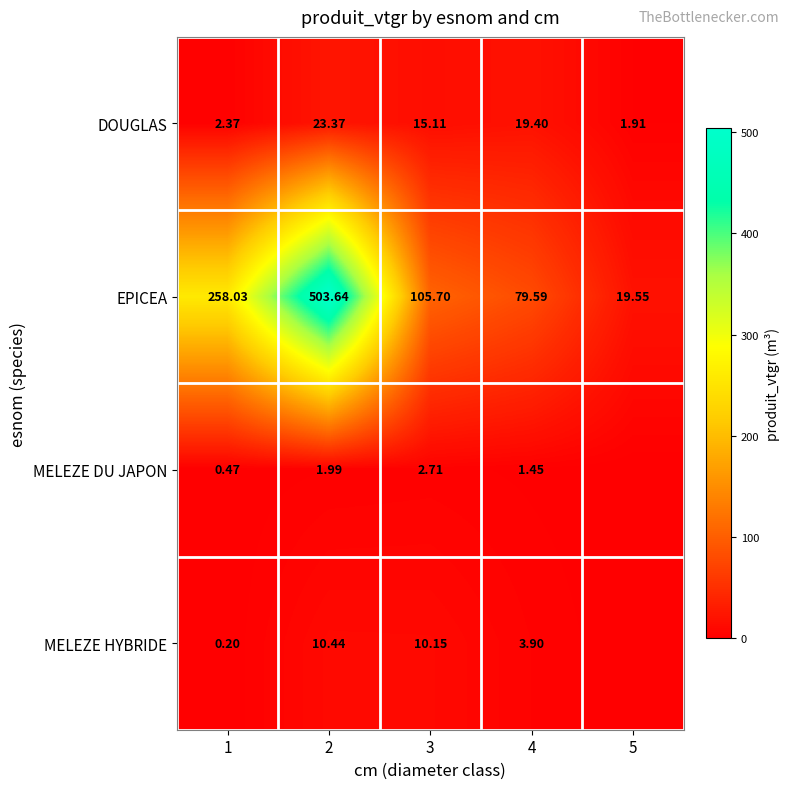

Rank the series at 4 from highest to lowest value.

EPICEA, DOUGLAS, MELEZE HYBRIDE, MELEZE DU JAPON